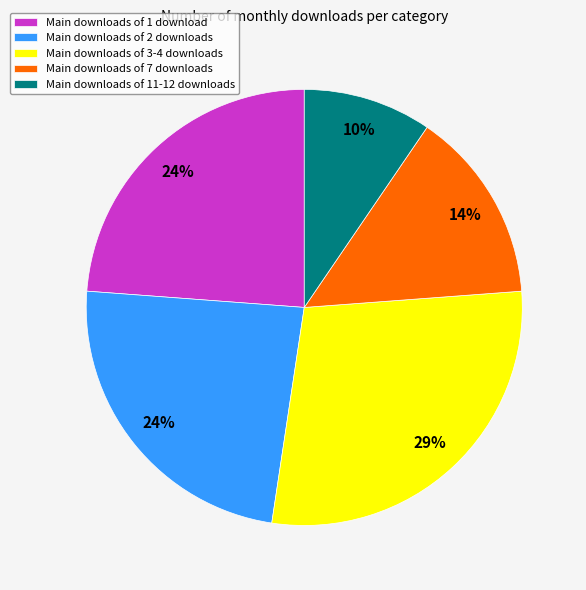

To the nearest percent, what is the average slice percentage?

20%